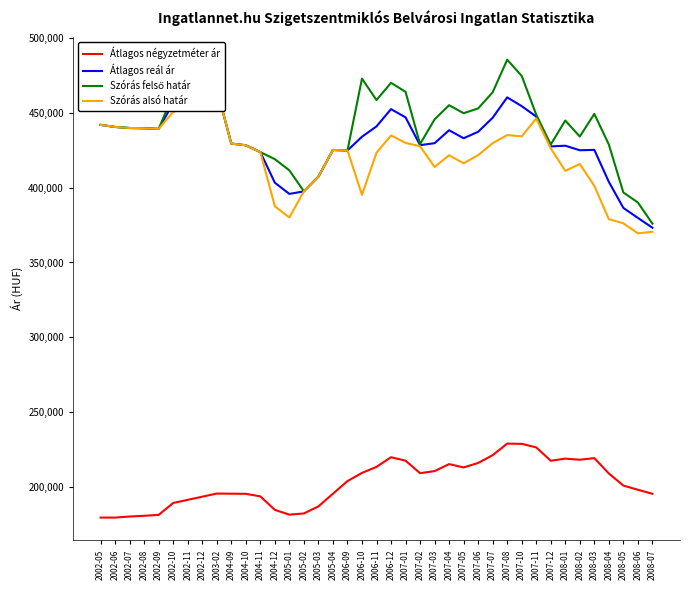

Which series has the widest spread of values?

Szórás felső határ